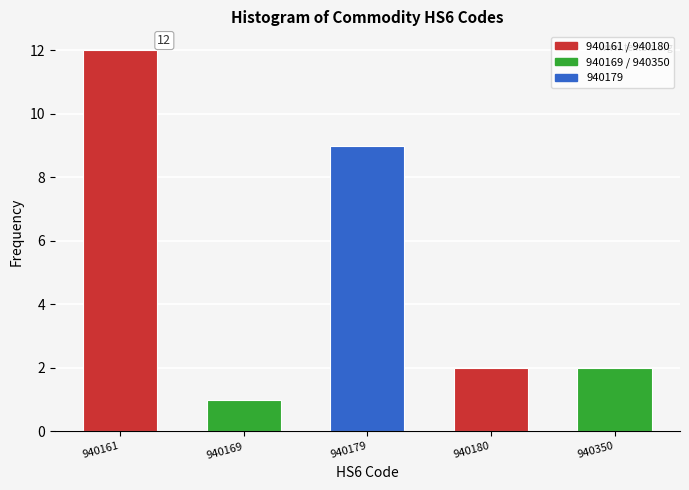

Reading left to right, extract all data points from this chart.

940161=12	940169=1	940179=9	940180=2	940350=2